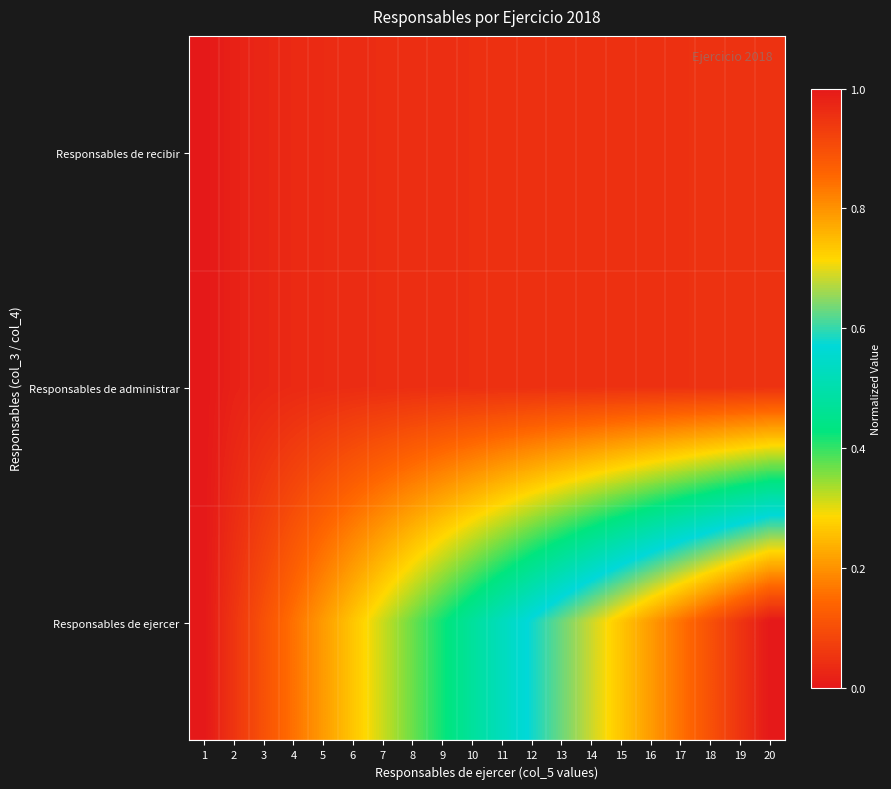

Which series has the largest total across all categories?

Responsables de ejercer